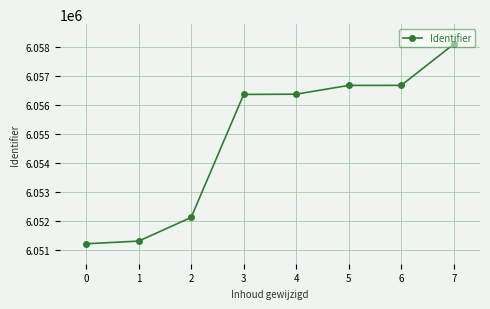

What is the difference between the values at 1 and 4?

5077